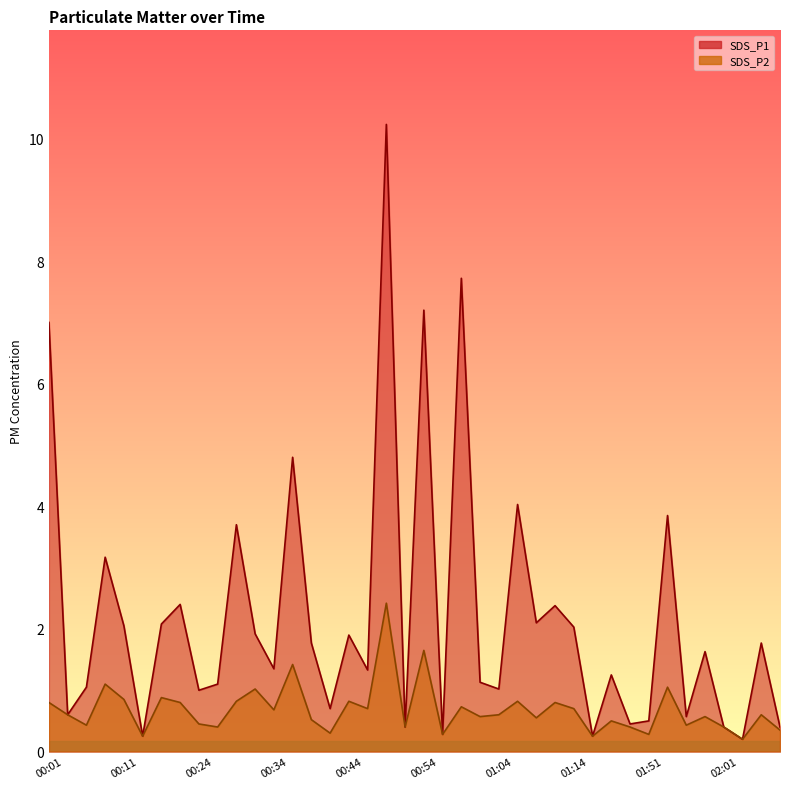

At how many categories does at least one series exceed 5?

4